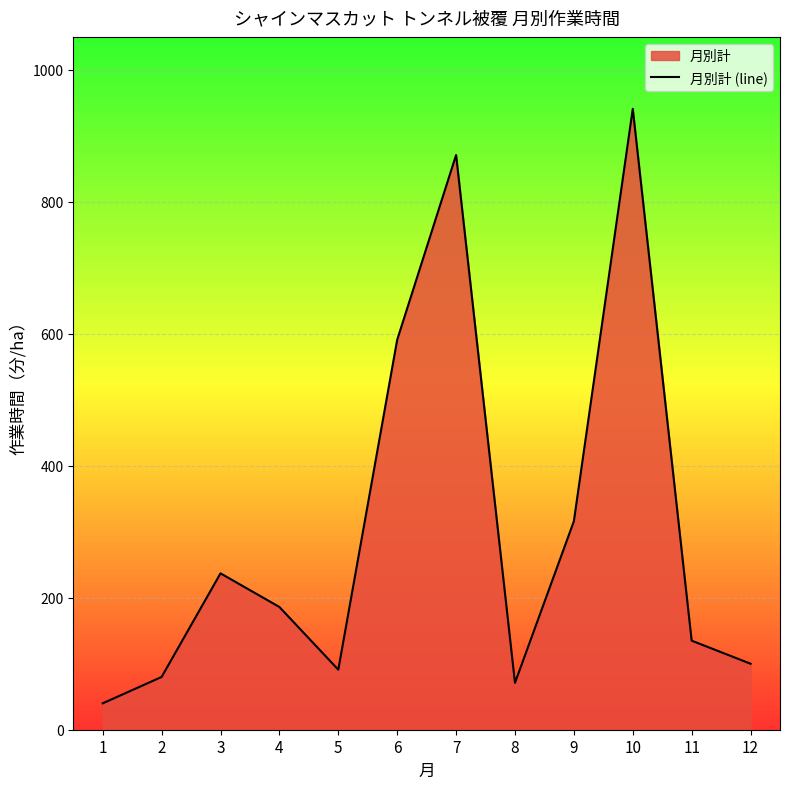

Approximately how many times larger is the value at 9 compared to 2?

4.0